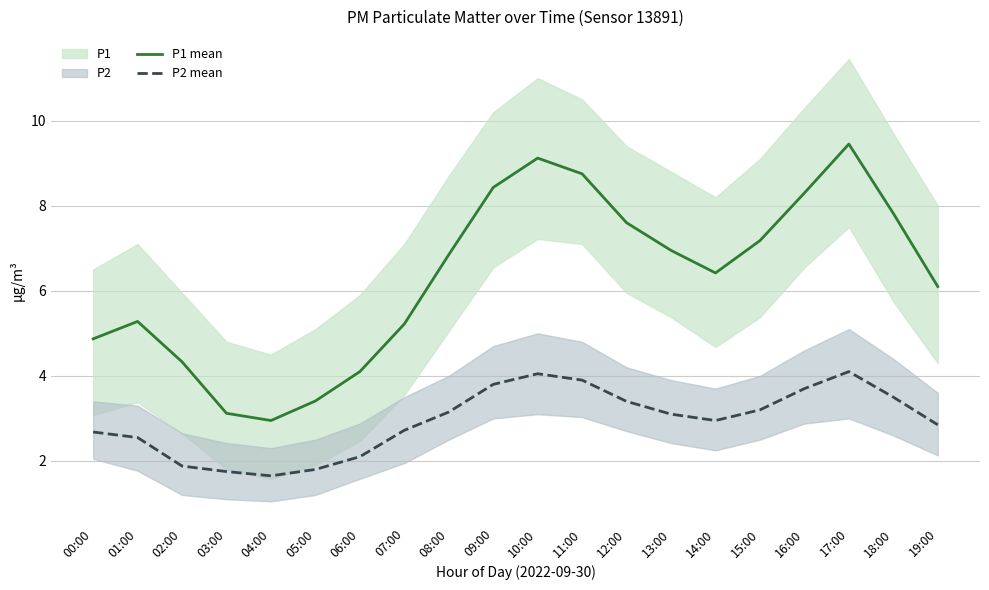

True or false: P1 mean has a value of 7.8 at 18:00.

True